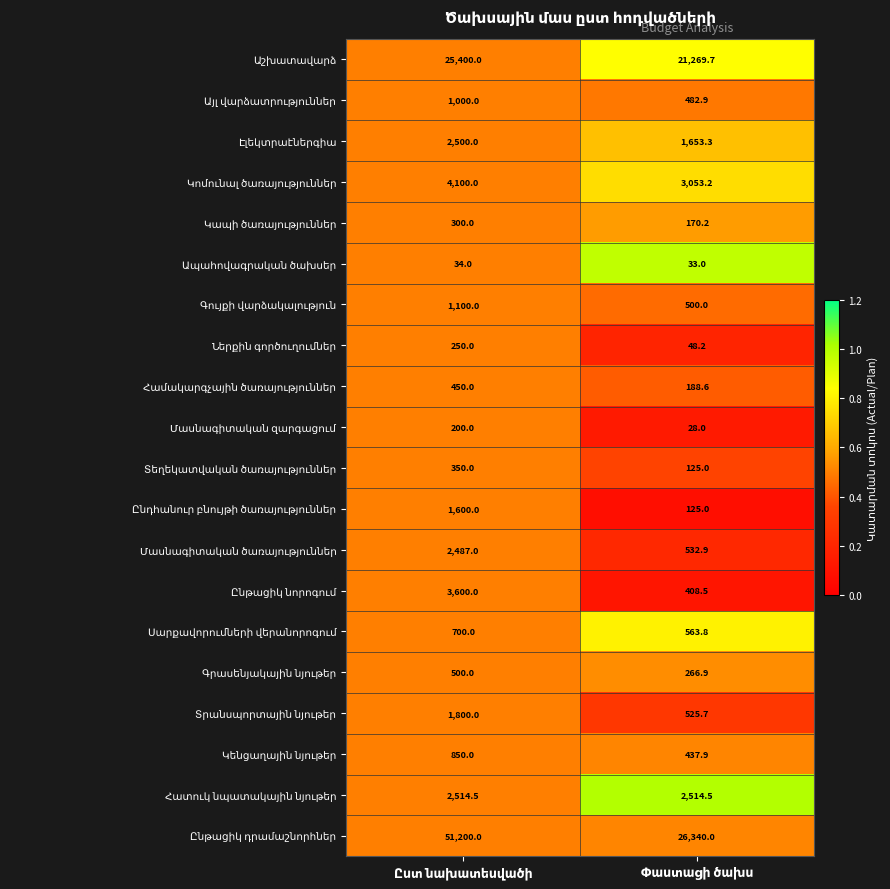

What is the minimum value shown in the chart?

28.0